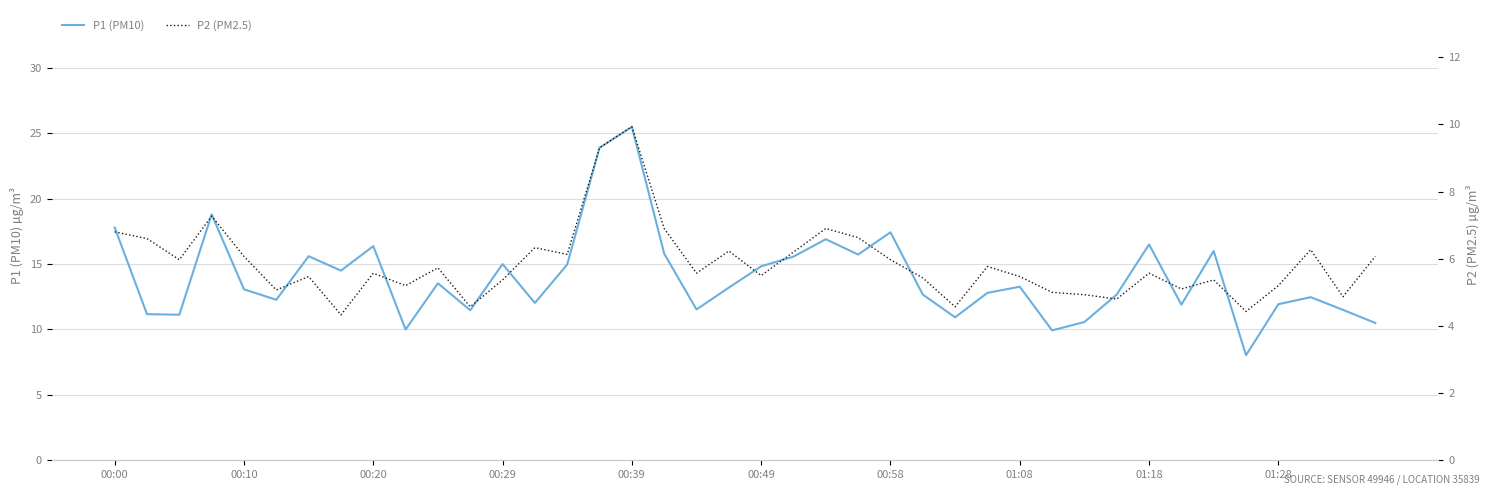

Read the P1 (PM10) value at 37.

12.5